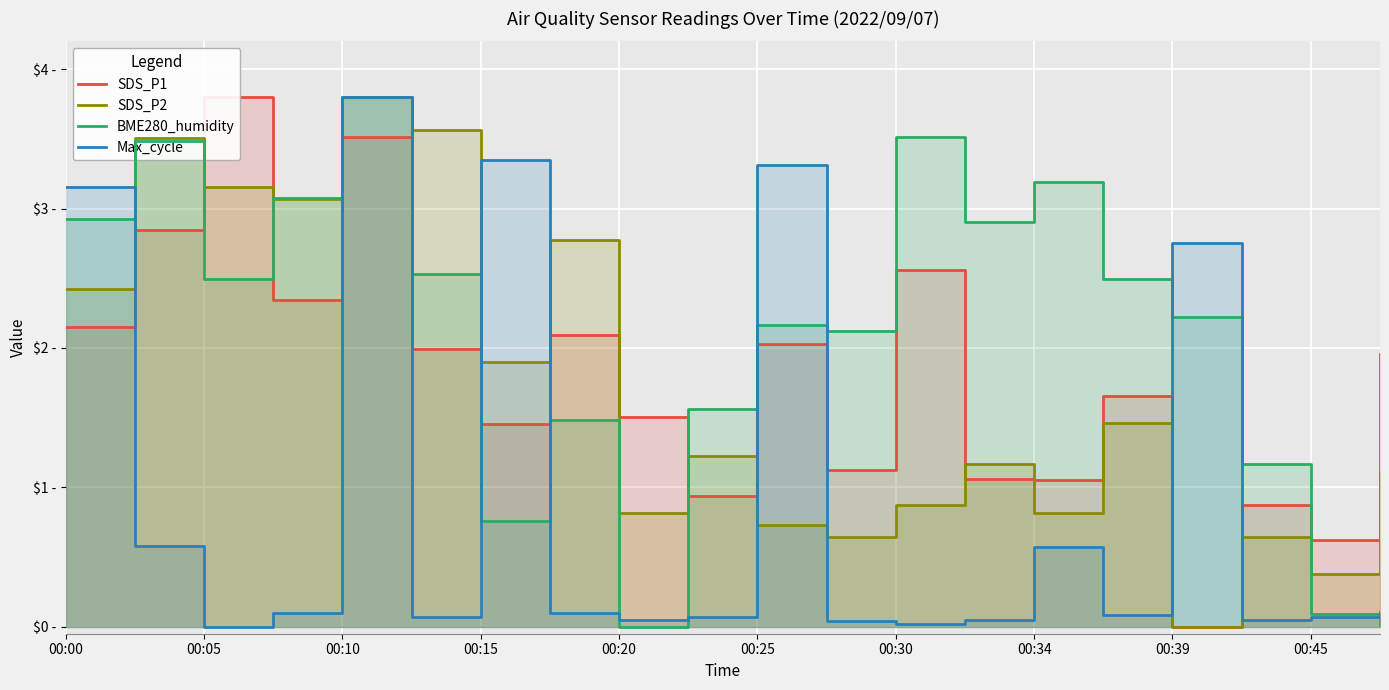

True or false: SDS_P2 has more than 2 points higher than both neighbors.

True